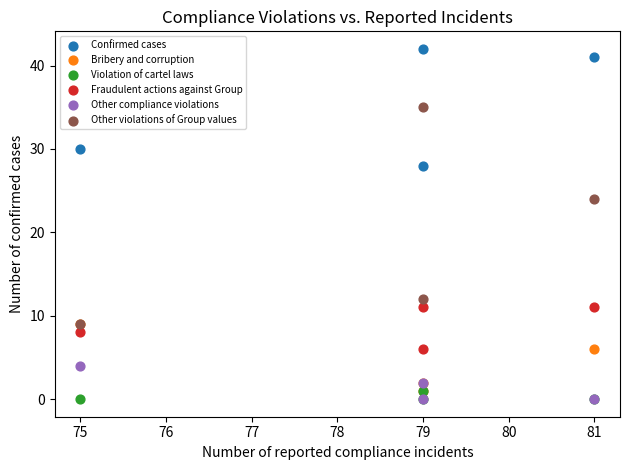

In the Other violations of Group values series, what Y value is closest to 22?

24